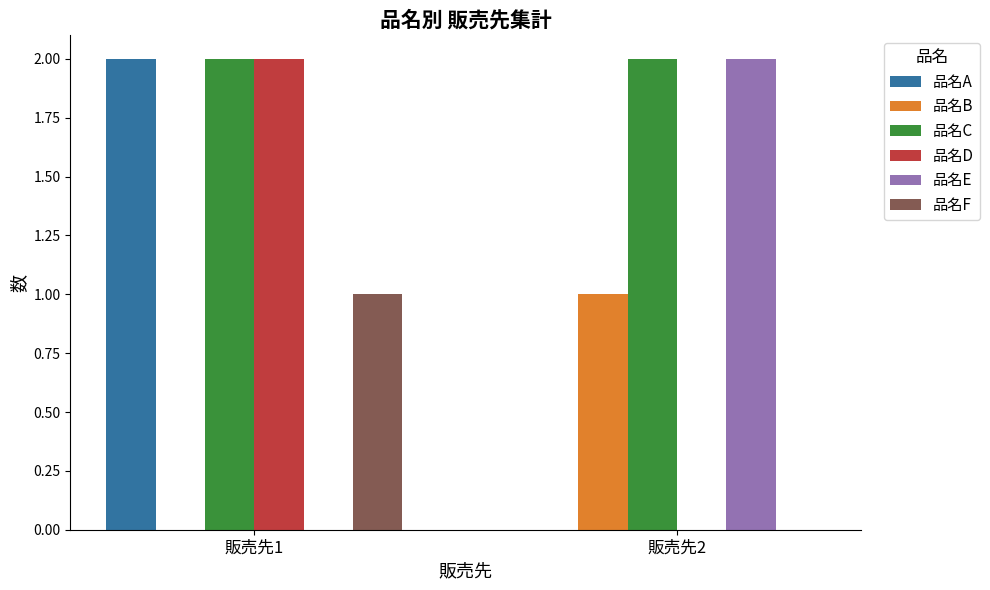

Which series has the largest total across all categories?

品名C